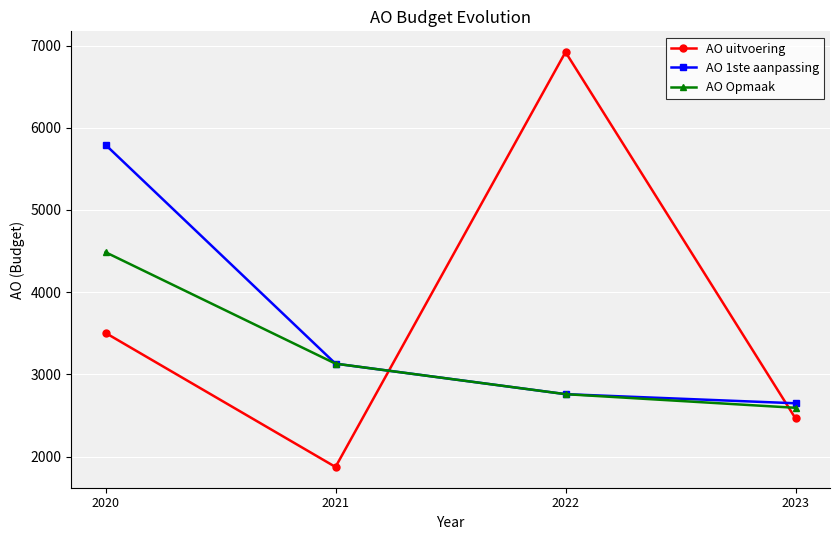

Between 2020 and 2023, which series saw the biggest shift?

AO 1ste aanpassing